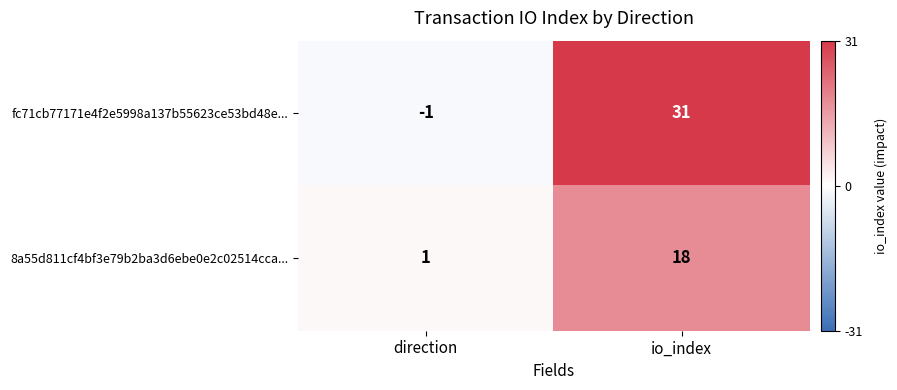

The fc71cb77171e4f2e5998a137b55623ce53bd48e... series shows 31 at io_index. True or false?

True